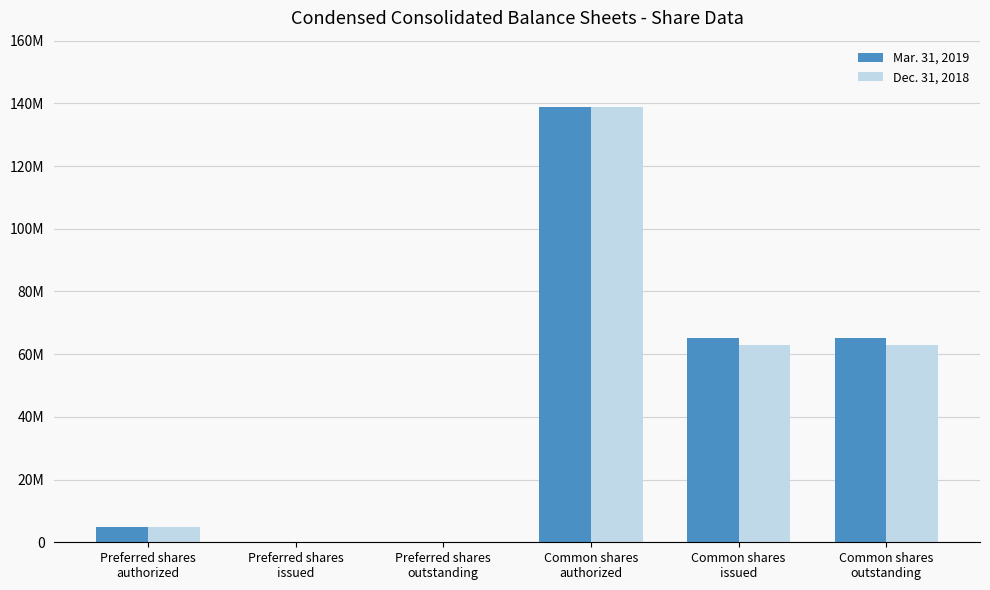

What are all the series names shown in the legend?

Mar. 31, 2019, Dec. 31, 2018